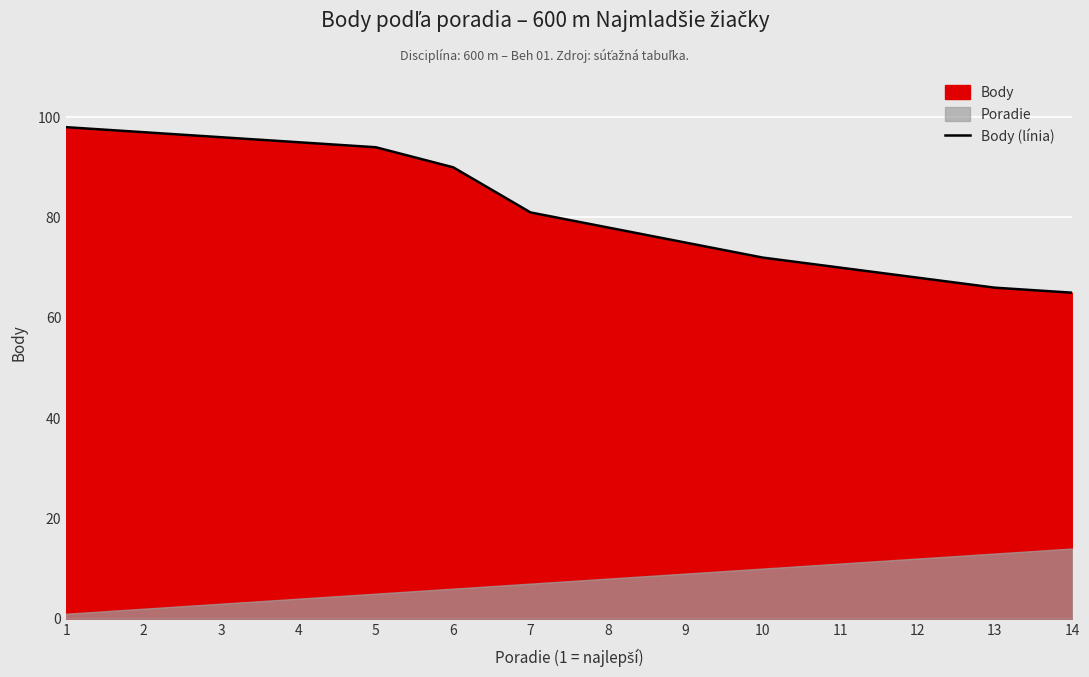

What is the lowest value of the Body (línia) series?

65